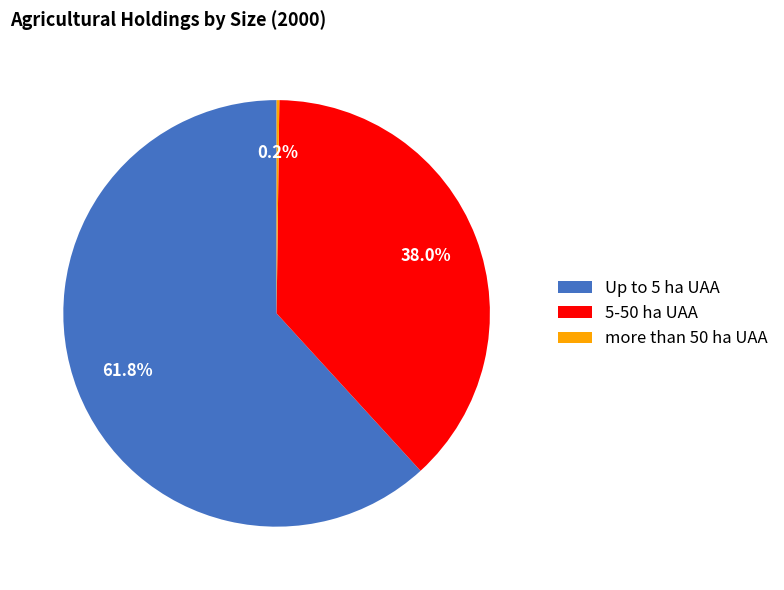

Which slice represents more than half of the pie?

Up to 5 ha UAA